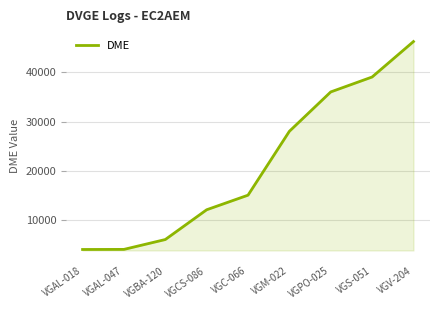

What is the smallest value displayed?

4013